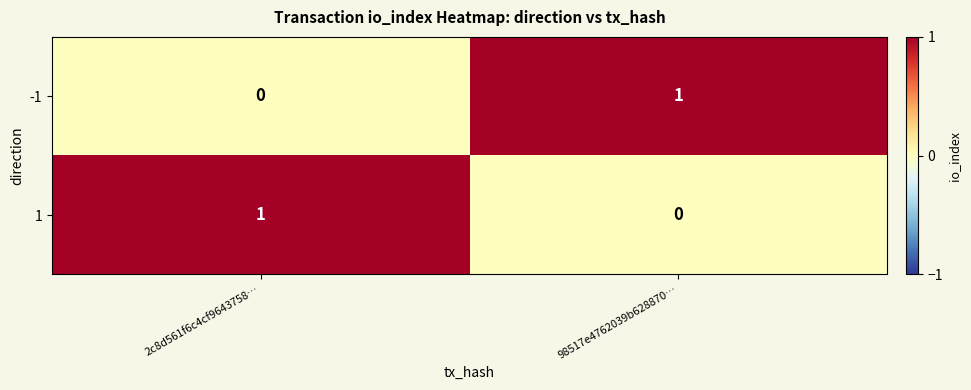

Reading left to right, list all the values displayed in this chart.

-1: 0	1
1: 1	0